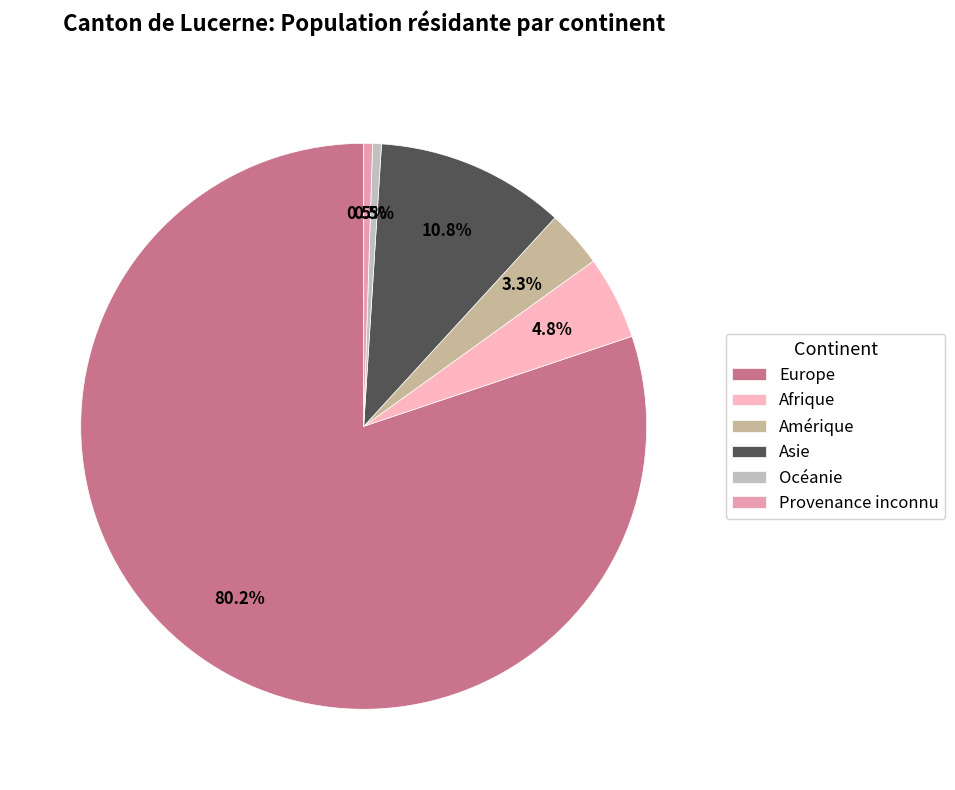

Count the number of slices in the pie.

6